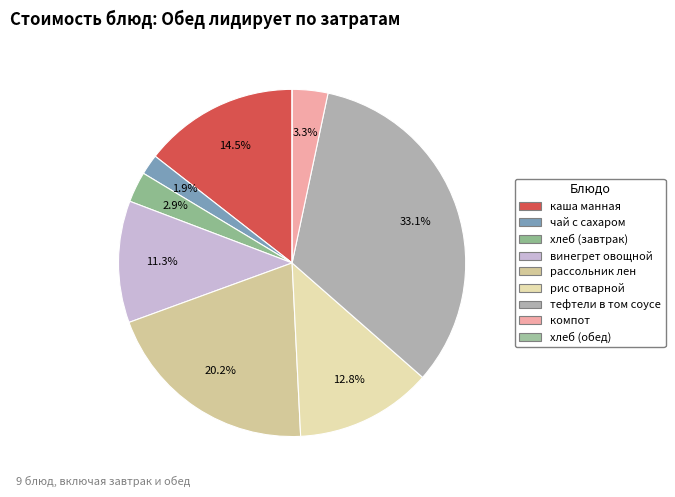

The рис отварной slice represents 13% of the pie. True or false?

True